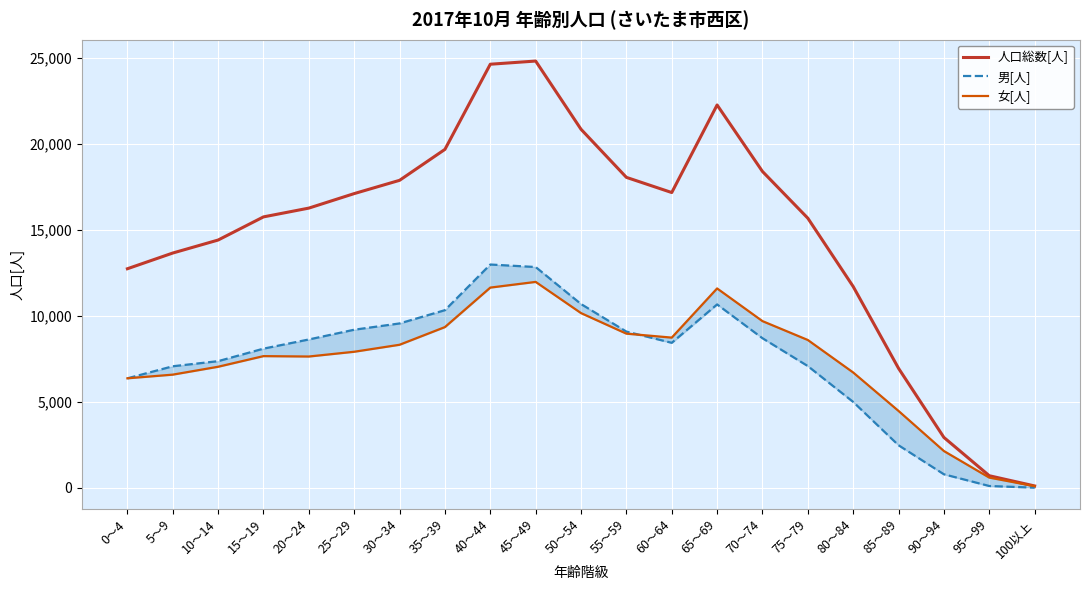

List the labels in order of 人口総数[人] value, smallest first.

100以上, 95～99, 90～94, 85～89, 80～84, 0～4, 5～9, 10～14, 75～79, 15～19, 20～24, 25～29, 60～64, 30～34, 55～59, 70～74, 35～39, 50～54, 65～69, 40～44, 45～49